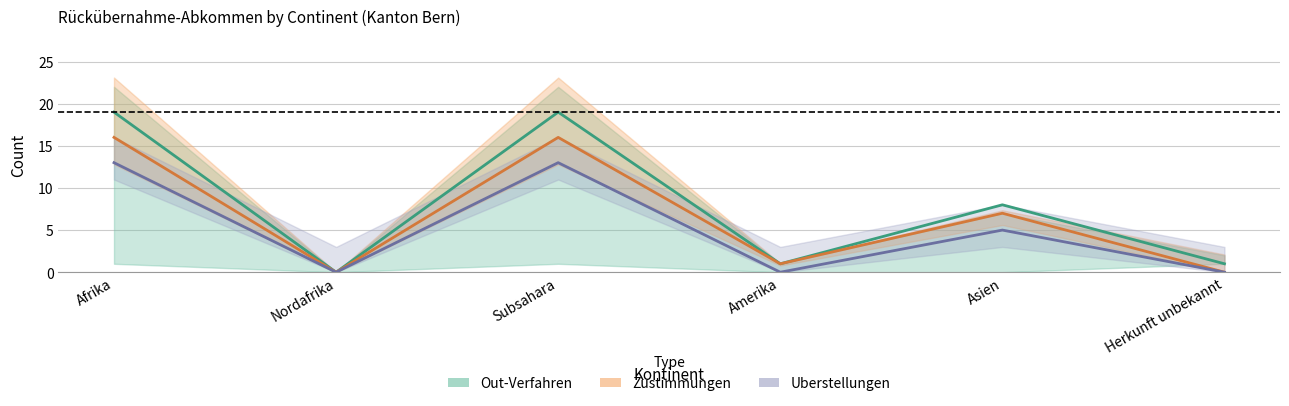

How many interior local valleys does the Zustimmungen series have?

2